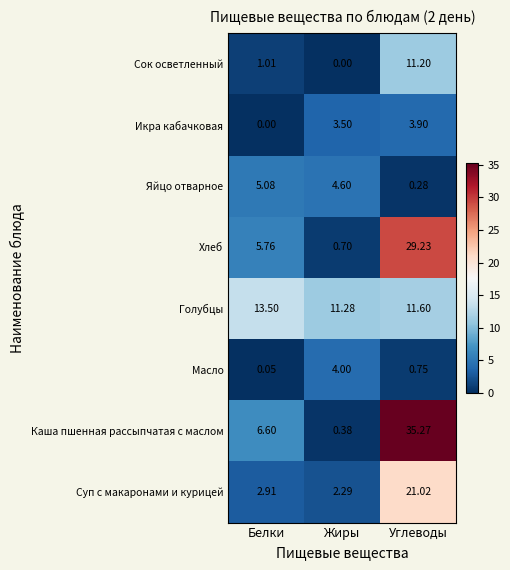

Where is Суп с макаронами и курицей nearest to the value 11?

Белки